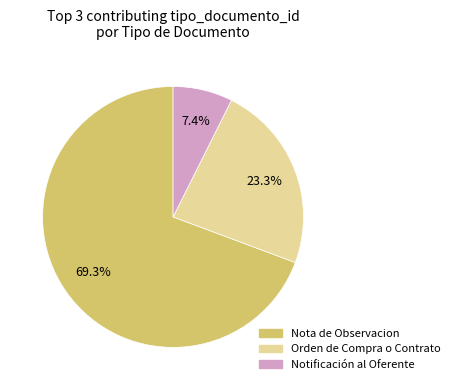

Is there a majority slice in this chart?

Yes